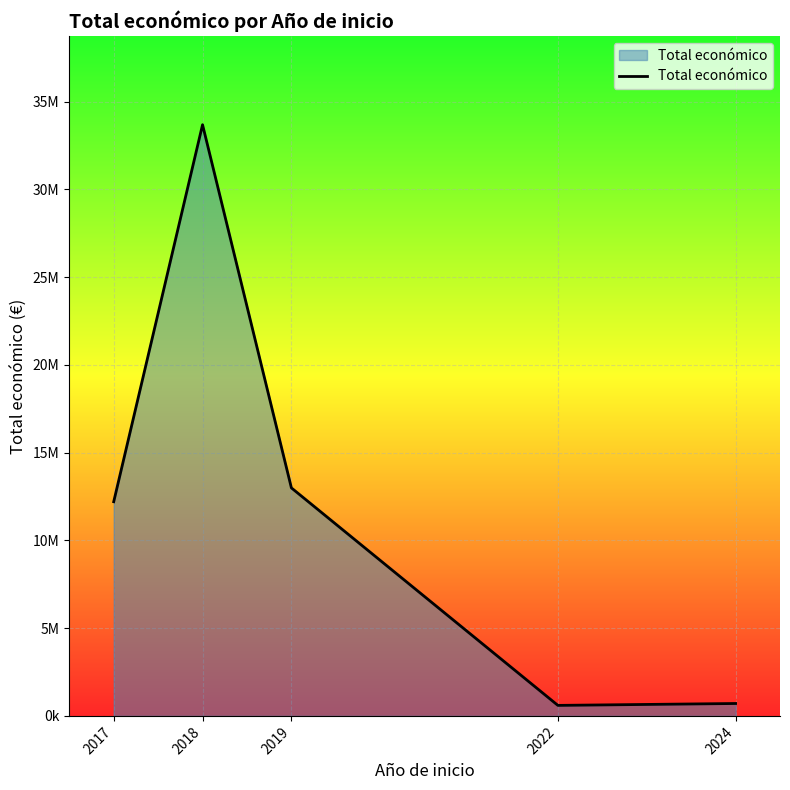

Is this an area chart (filled region under the line)?

Yes